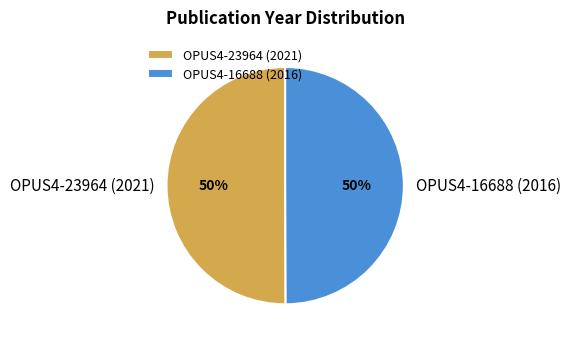

Is it true that OPUS4-16688 (2016) is 56% of the pie?

False